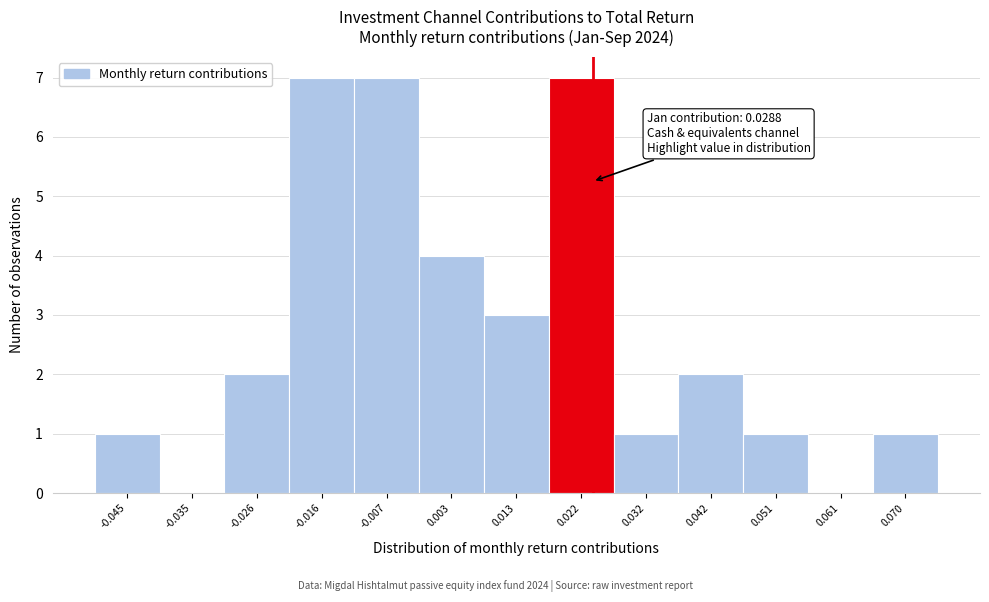

Reading left to right, extract all data points from this chart.

-0.045=1	-0.035=0	-0.026=2	-0.016=7	-0.007=7	0.003=4	0.013=3	0.022=7	0.032=1	0.042=2	0.051=1	0.061=0	0.070=1